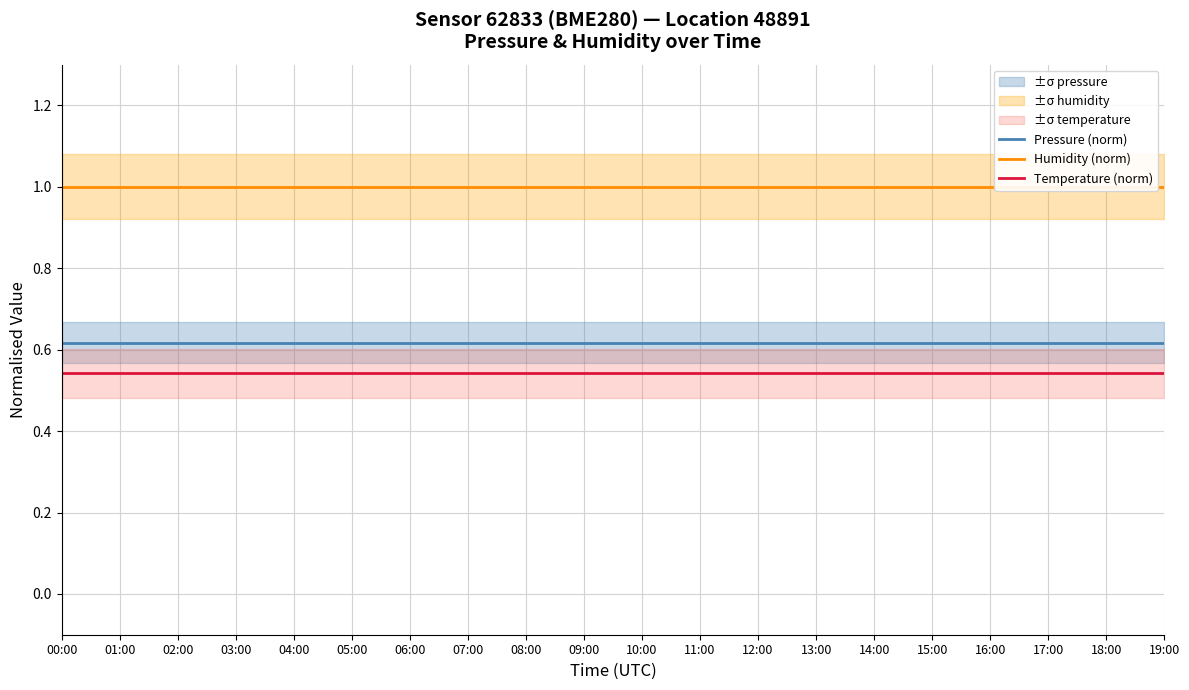

True or false: Humidity (norm) and Temperature (norm) intersect in this chart.

False